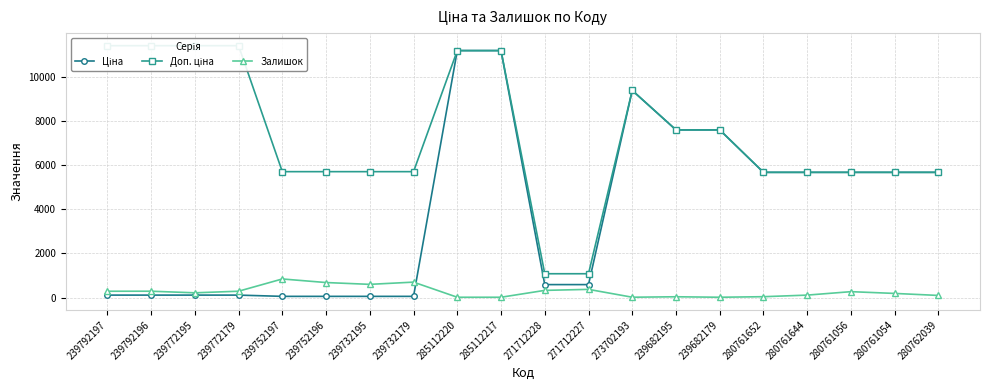

Count the number of data series in this chart.

3